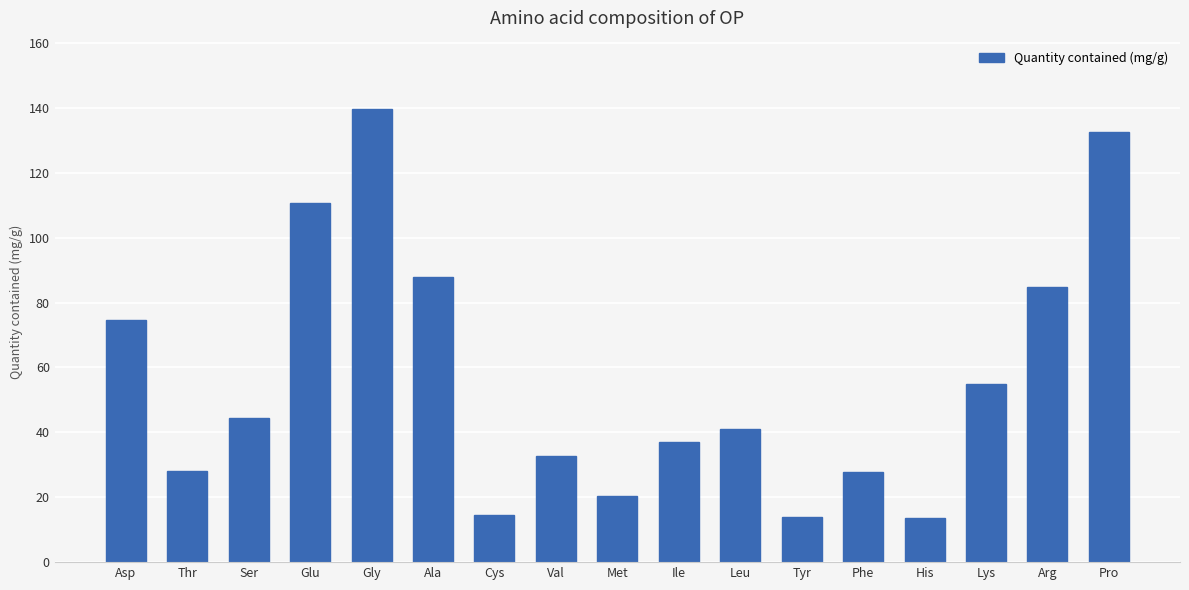

What is the difference between the second highest and second lowest values?

118.8